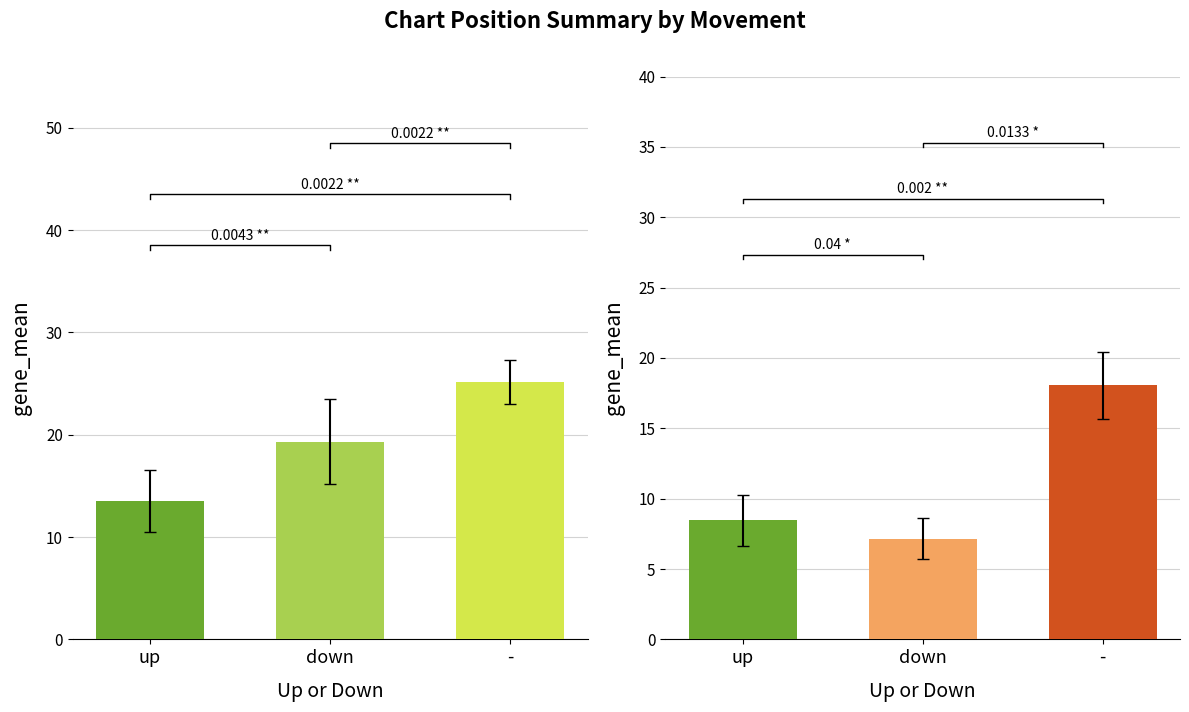

The Avg Peak Position series shows 7.2 at down. True or false?

True